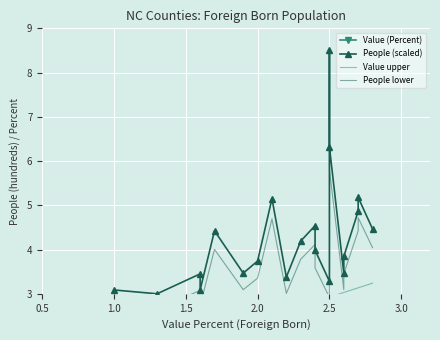

List the series in order of their peak value, lowest first.

Value (Percent), Value upper, People lower, People (scaled)